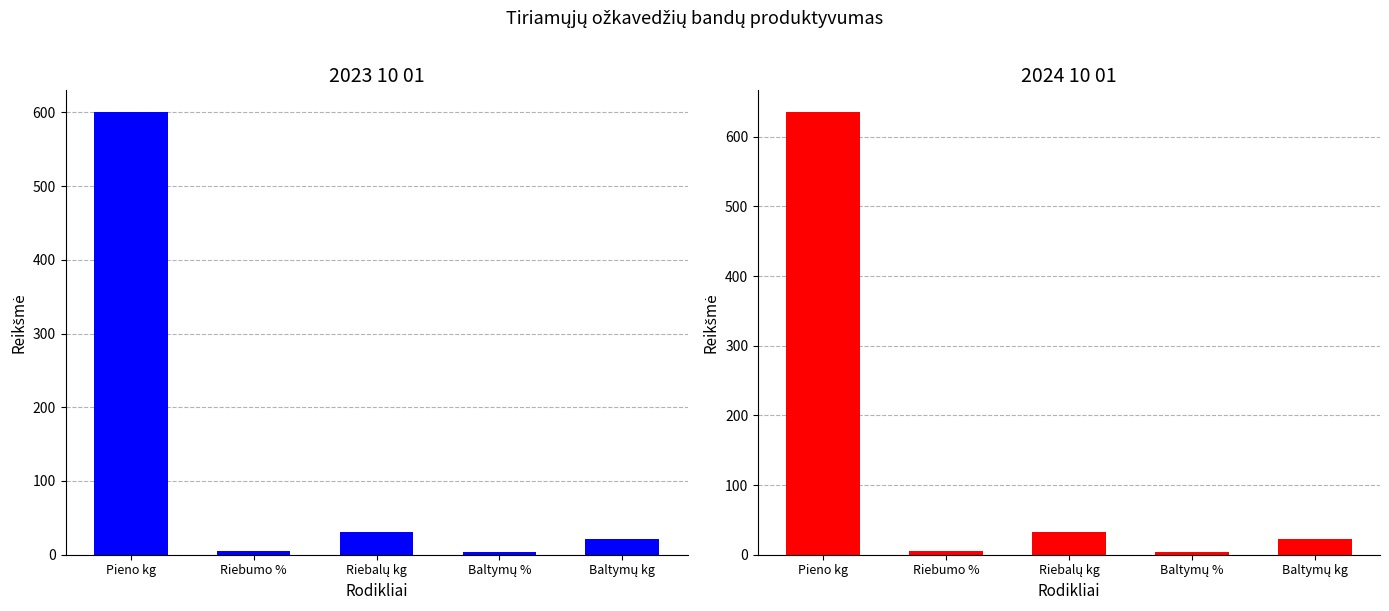

At which category does the chart reach its peak across all series?

Pieno kg